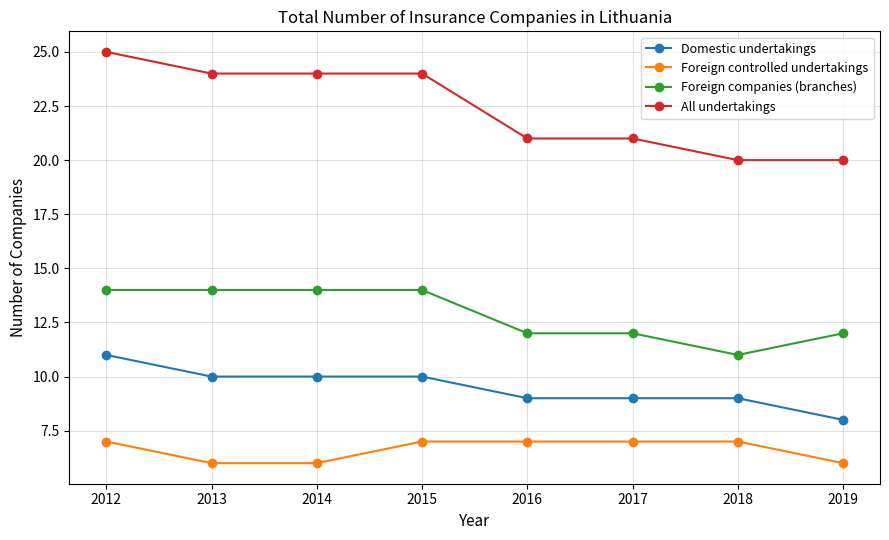

The Domestic undertakings series shows 15 at 2015. True or false?

False